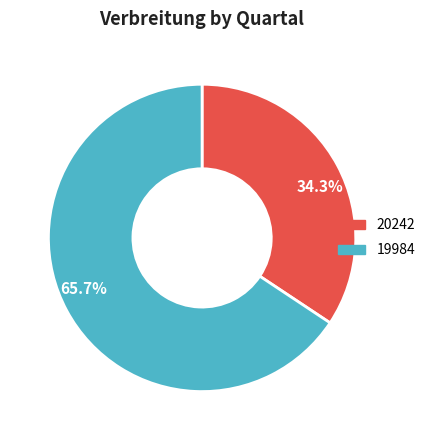

Approximately how many times larger is the value at 19984 compared to 20242?

1.9